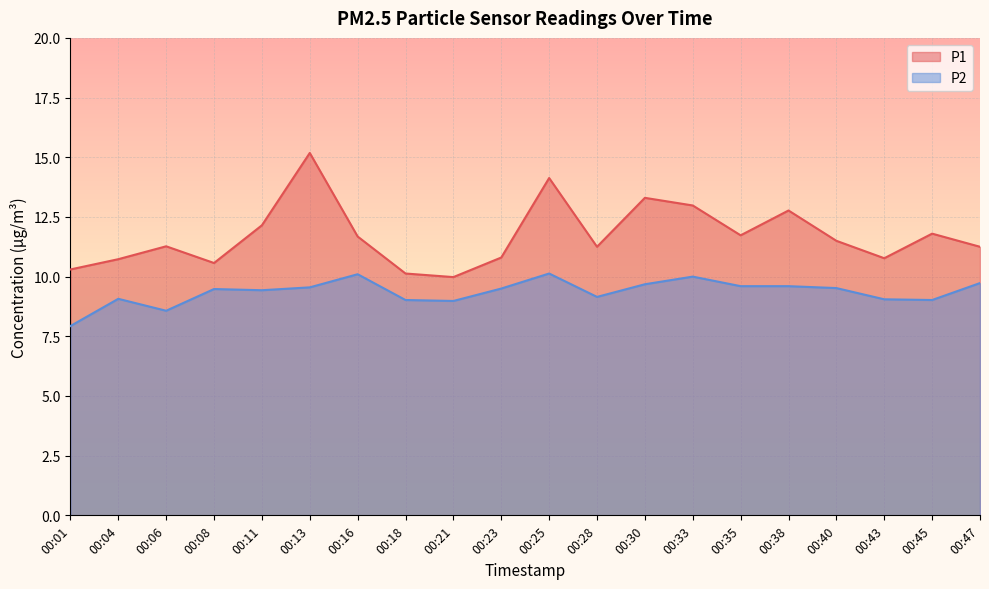

The value of P2 at 00:47 is 9.7. True or false?

True